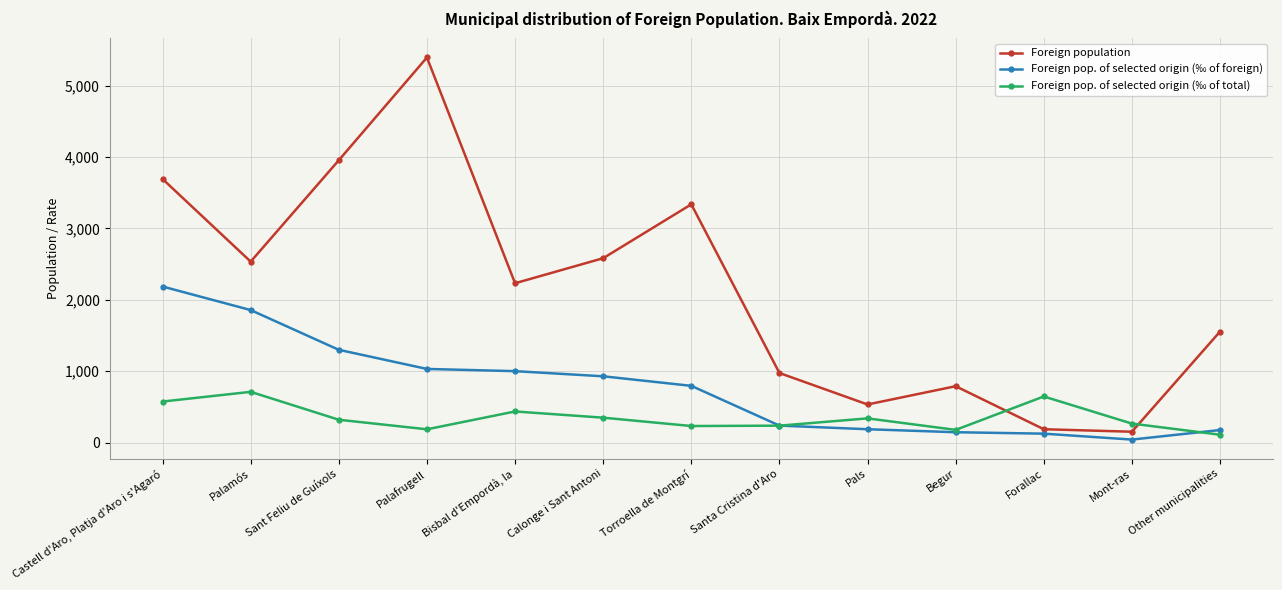

What is the maximum value for Foreign population?

5396